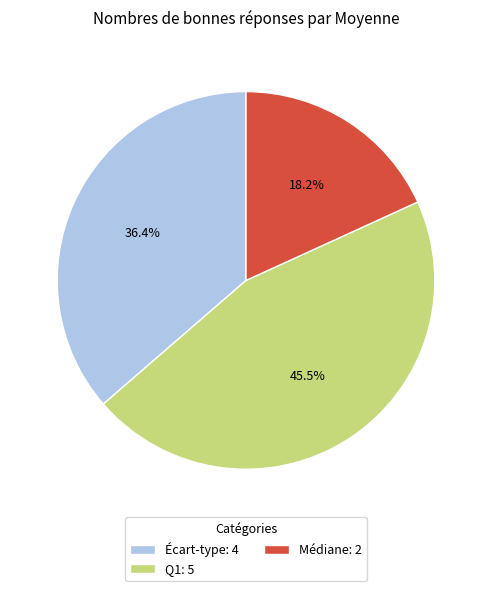

Approximately how many times larger is the value at Écart-type: 4 compared to Médiane: 2?

2.0